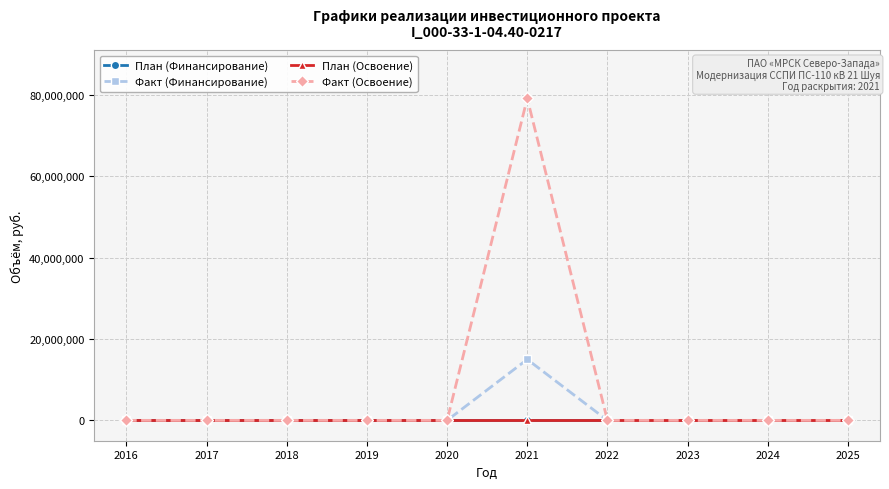

How many values in the Факт (Финансирование) series exceed 0?

1